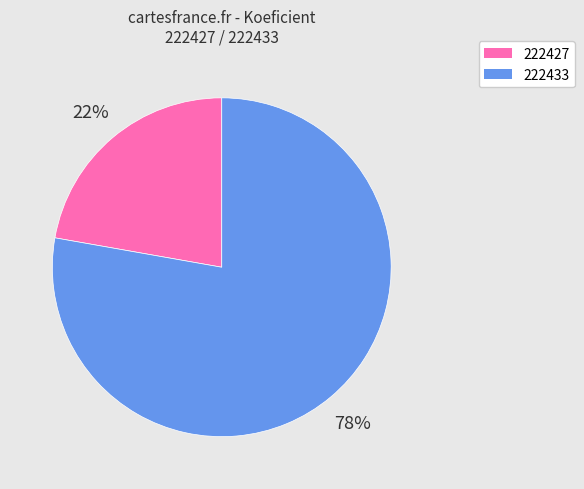

What is the largest slice in the pie chart?

222433